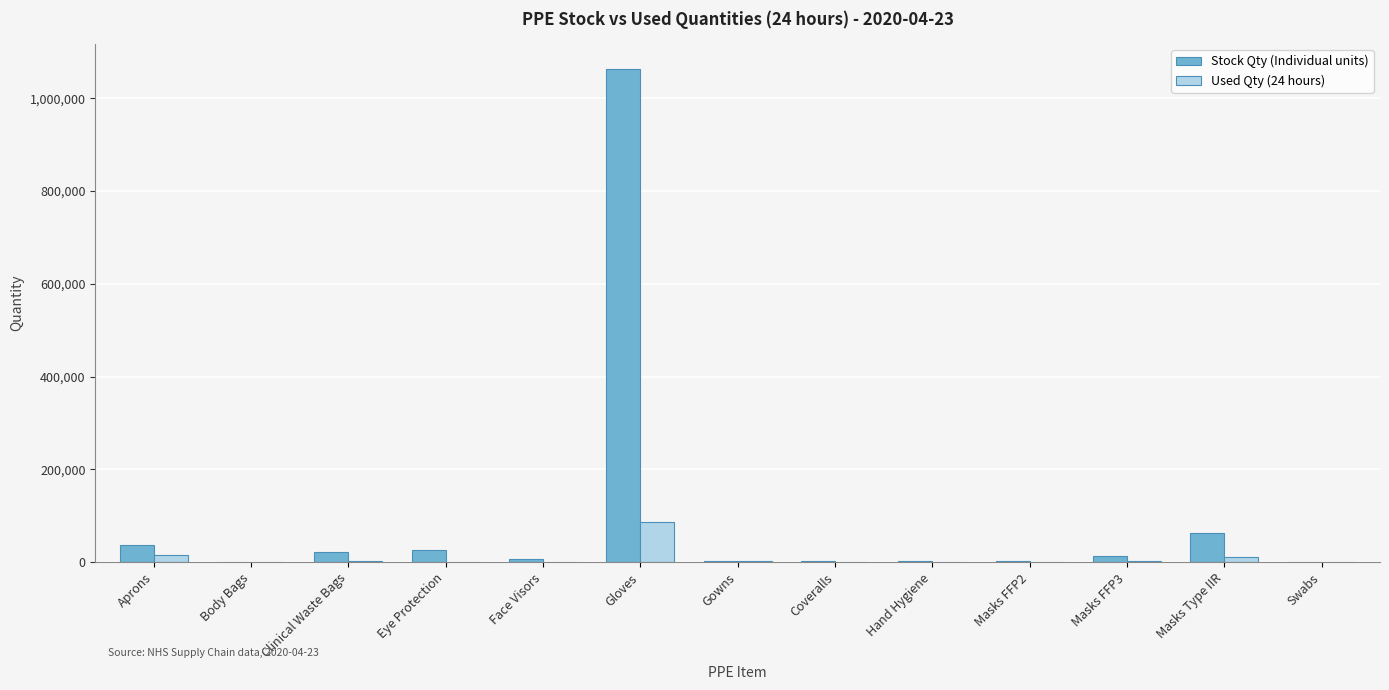

Which series has the largest range (max minus min)?

Stock Qty (Individual units)